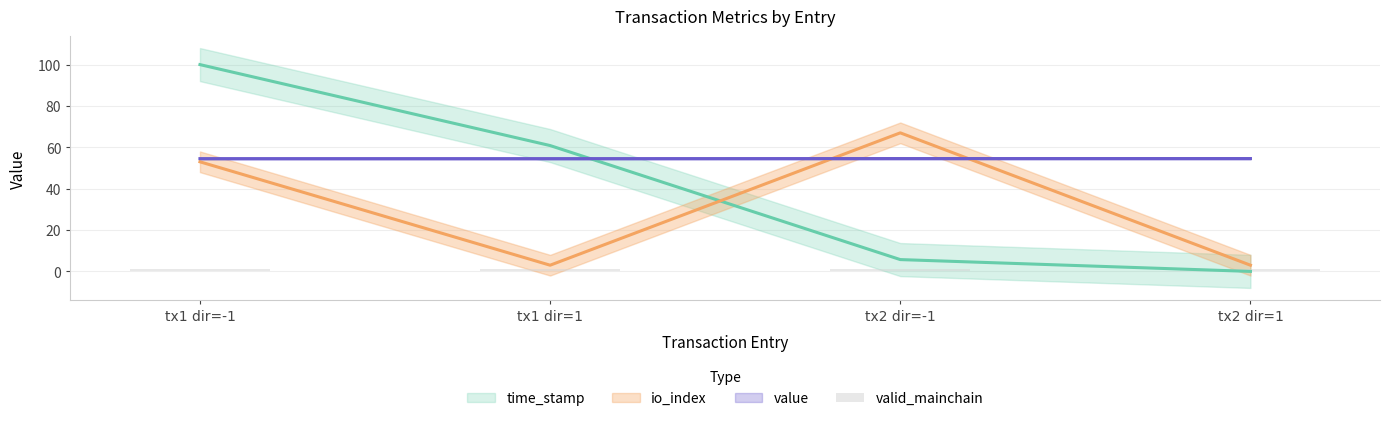

What is the spread (max minus min) of values at tx1 dir=-1?

47.0